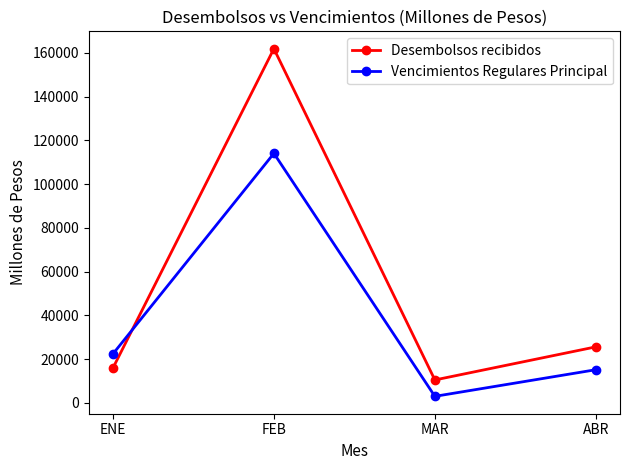

List the series in order of their peak value, lowest first.

Vencimientos Regulares Principal, Desembolsos recibidos